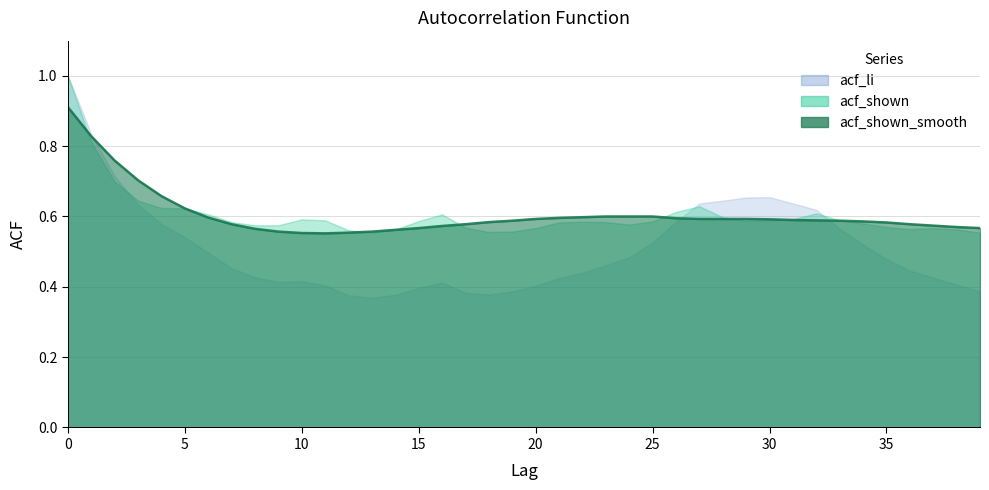

List the series in order of their peak value, lowest first.

acf_shown_smooth, acf_li, acf_shown